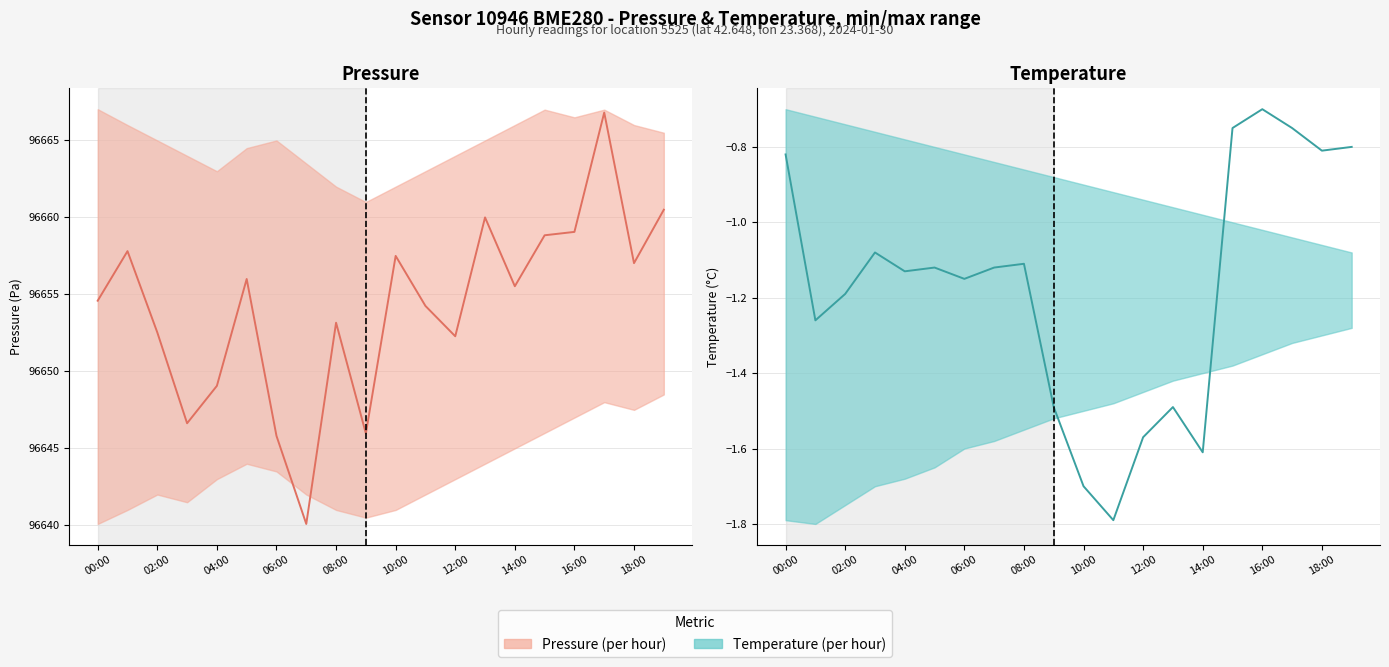

Reading left to right, what are all the values shown in this chart?

Pressure (Pa): 96654.6	96657.8	96652.5	96646.6	96649.1	96656.0	96645.8	96640.1	96653.2	96646.0	96657.5	96654.2	96652.3	96660.0	96655.5	96658.8	96659.1	96666.8	96657.0	96660.5
Temperature (°C): -0.8	-1.3	-1.2	-1.1	-1.1	-1.1	-1.1	-1.1	-1.1	-1.5	-1.7	-1.8	-1.6	-1.5	-1.6	-0.8	-0.7	-0.8	-0.8	-0.8